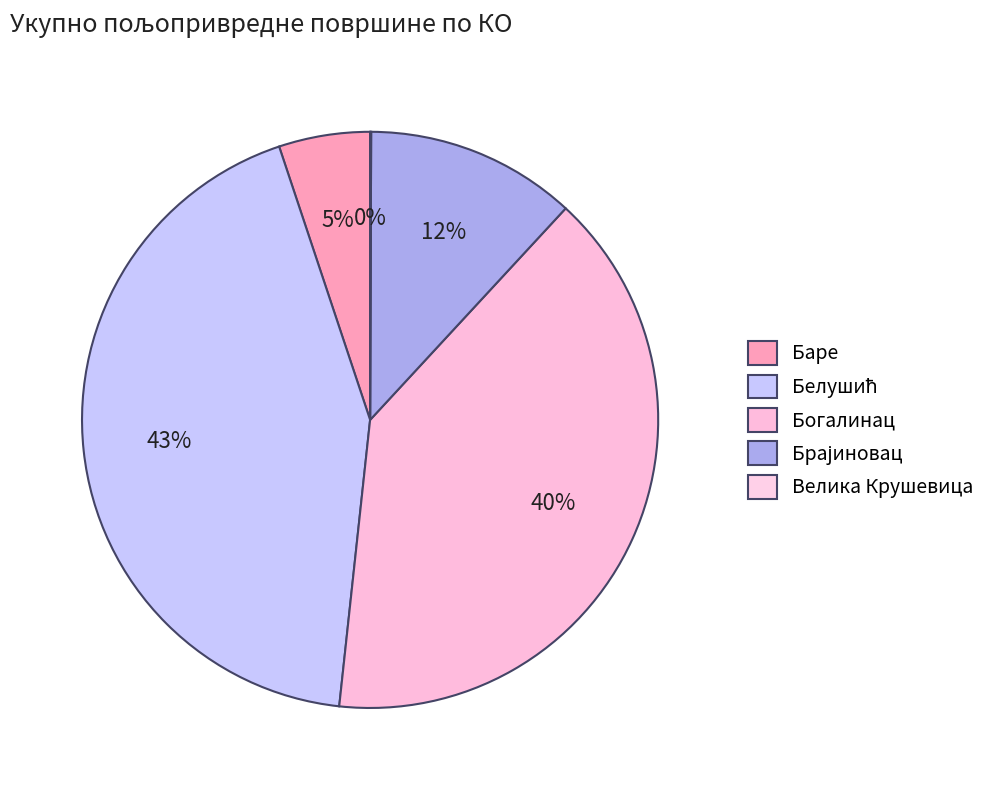

Count the number of slices in the pie.

5